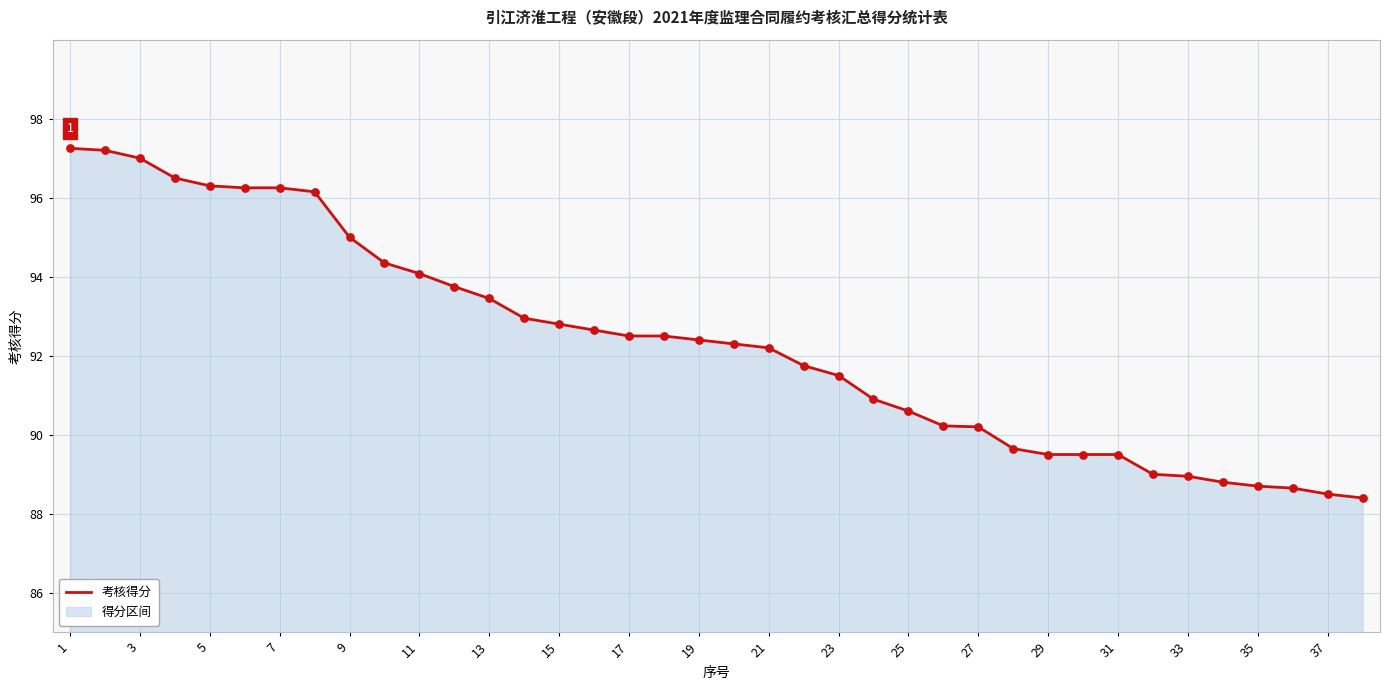

What is the ratio of the value at 27 to the value at 33?

1.0